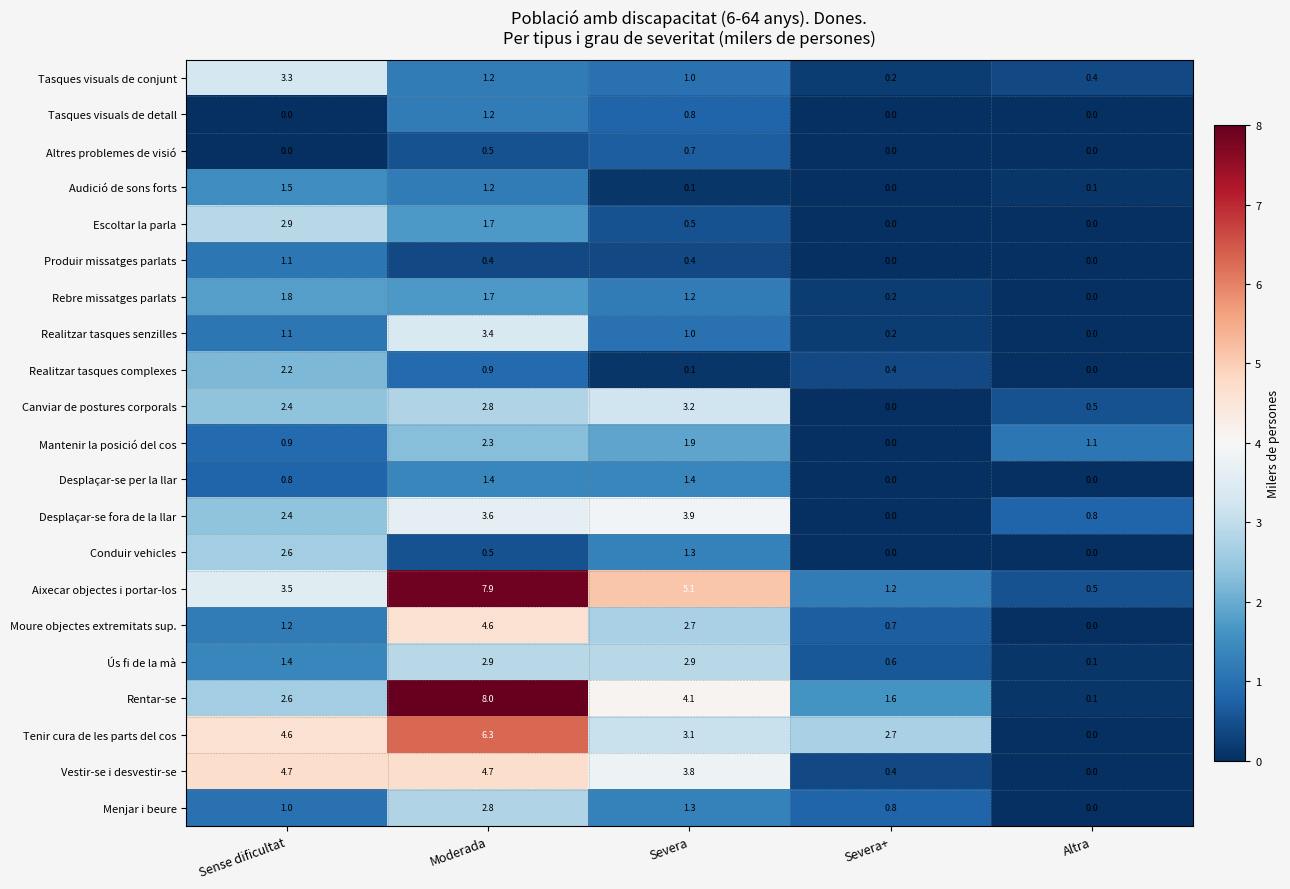

Which series has the largest range (max minus min)?

Rentar-se